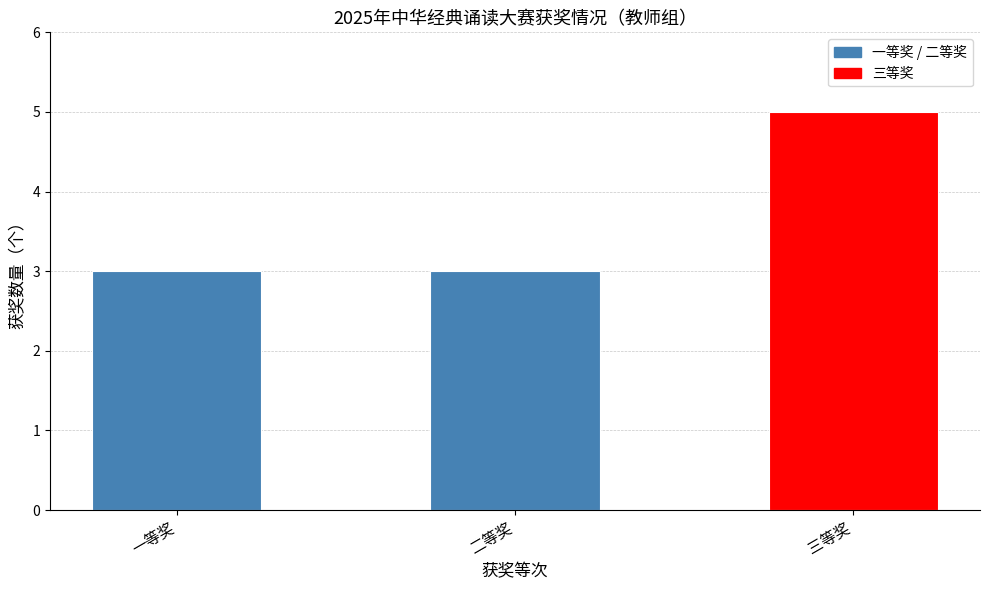

Which has a higher value, 三等奖 or 二等奖?

三等奖